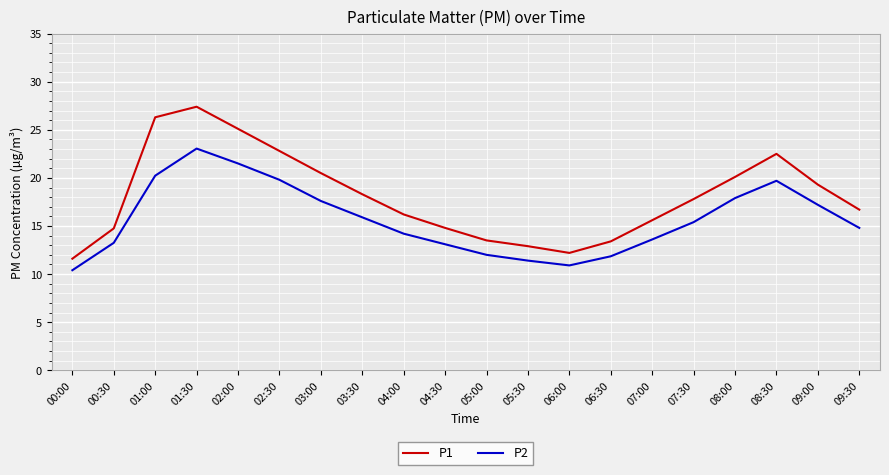

What is the spread (max minus min) of values at 08:30?

2.8